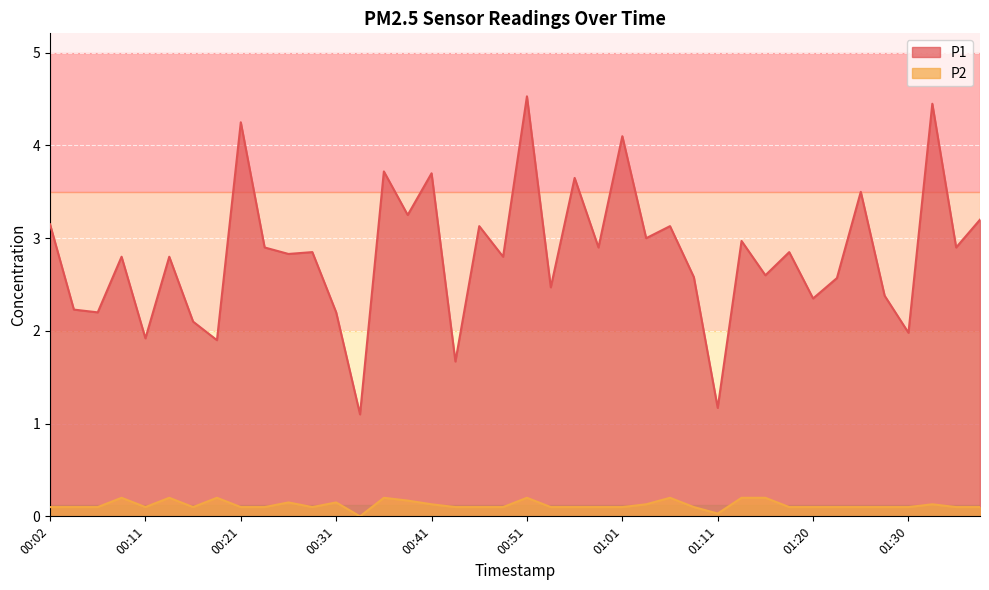

How many values in the P2 series exceed 0?

39